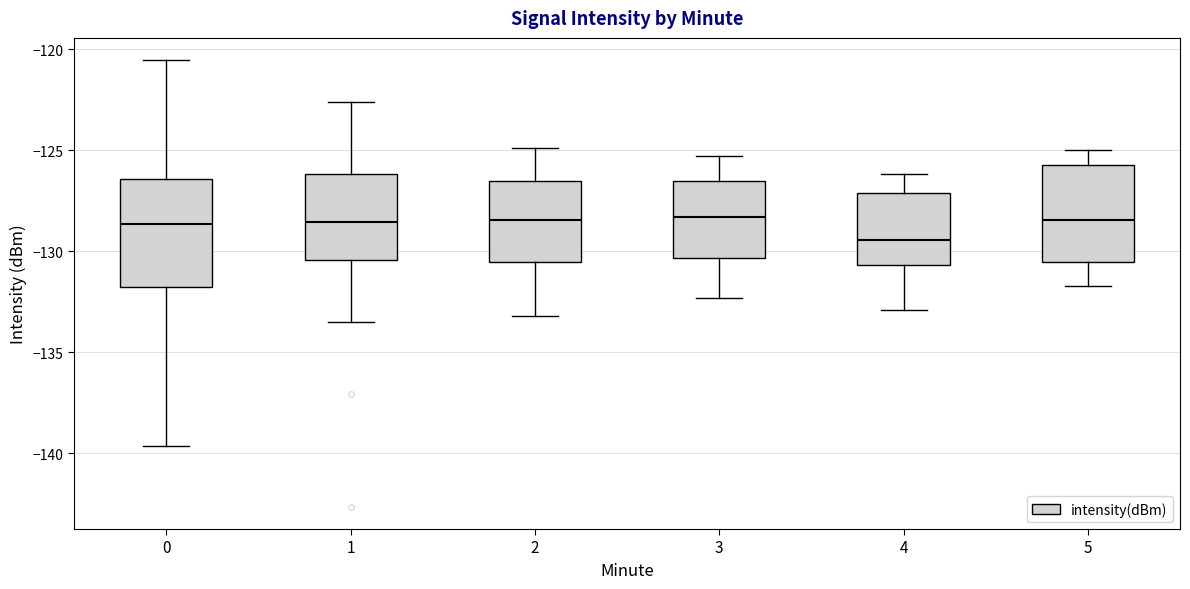

Where does the upper whisker of the box at x = 1 end on the y-axis? The values are not printed on the chart, so give them approximately, as read against the axis.

-122.5